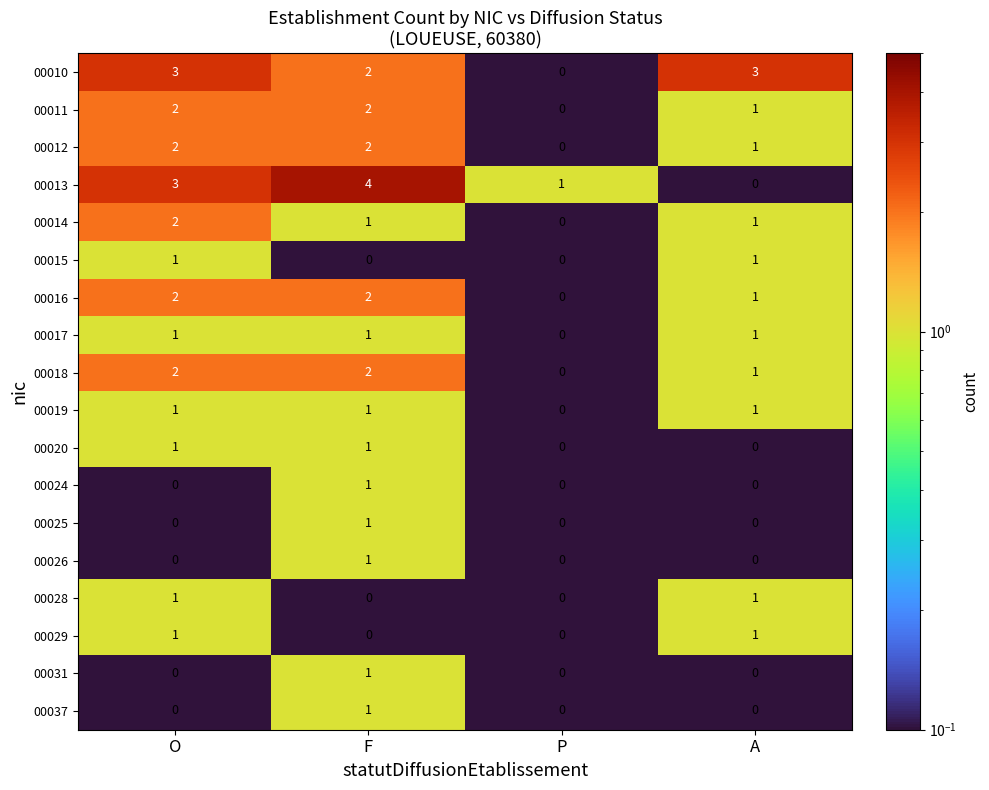

At which category is the sum across all series the highest?

F